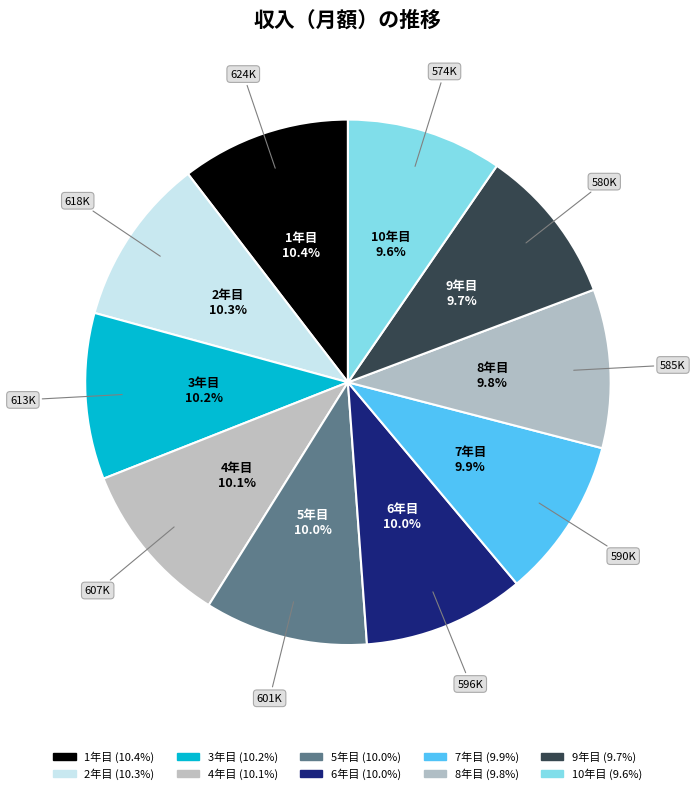

How many segments does this pie chart have?

10